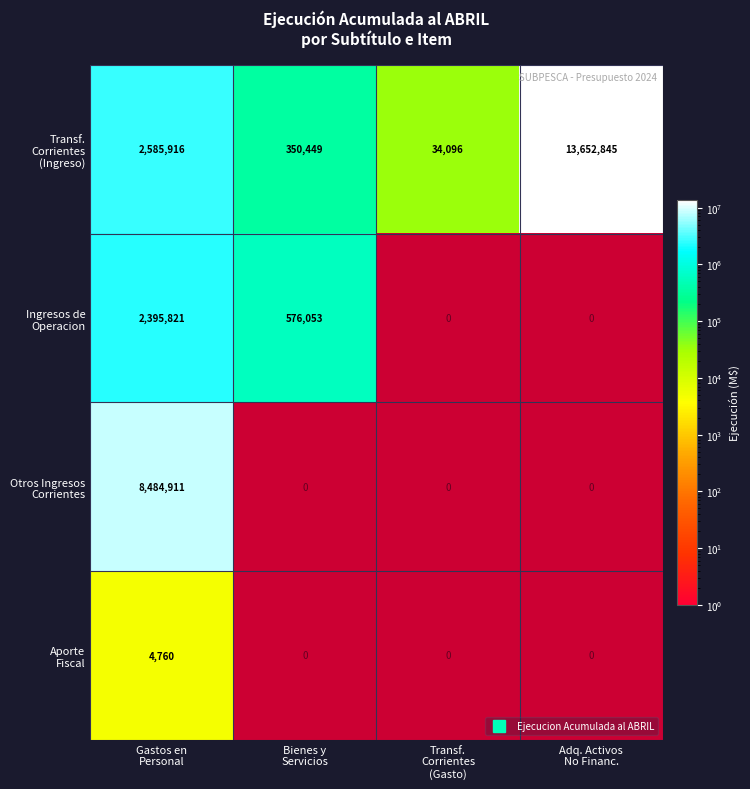

At which label is Ingresos de Operacion closest to 1485937?

Gastos en Personal